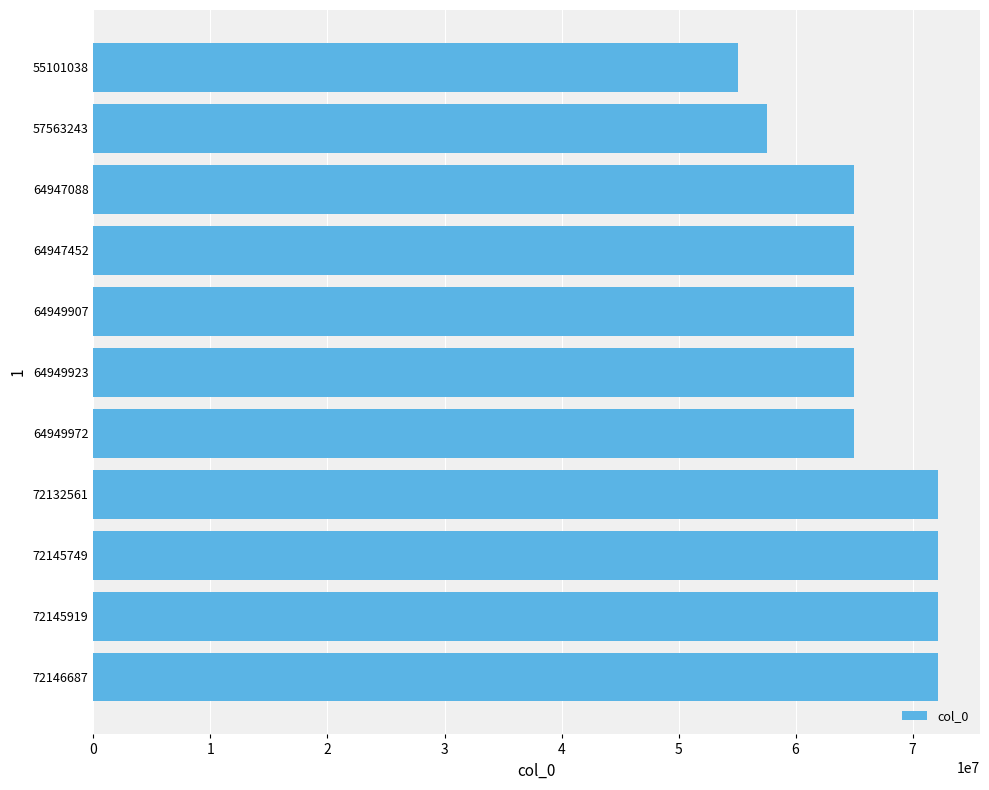

What is the ratio of the value at 57563243 to the value at 64949972?

0.9